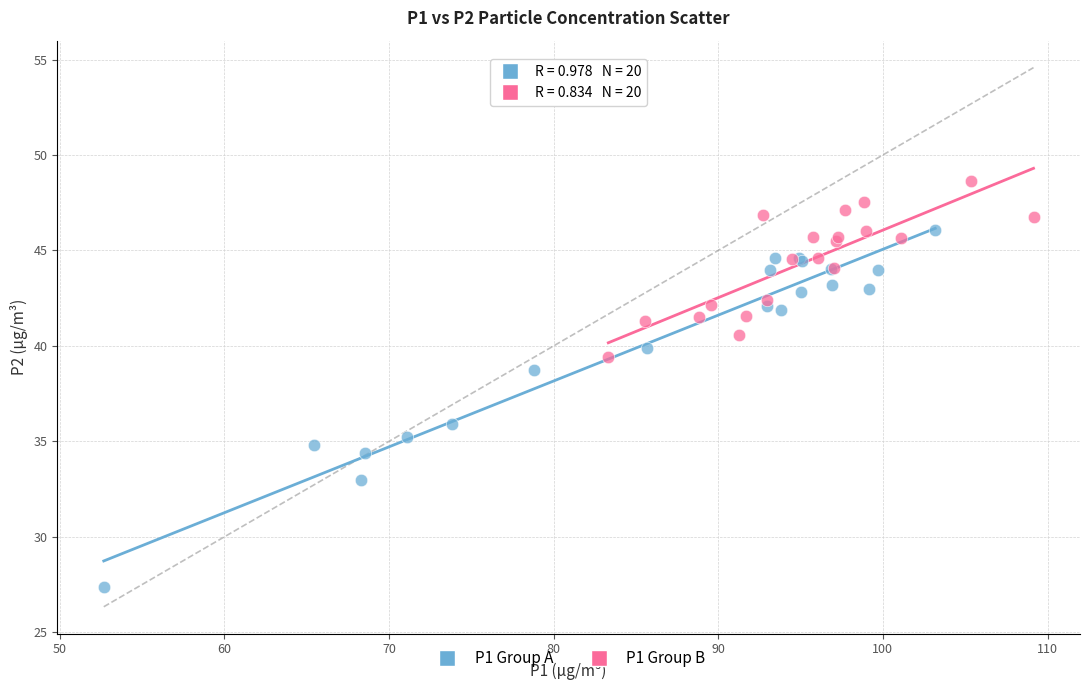

Which series has the widest spread of Y values?

P1 Group A